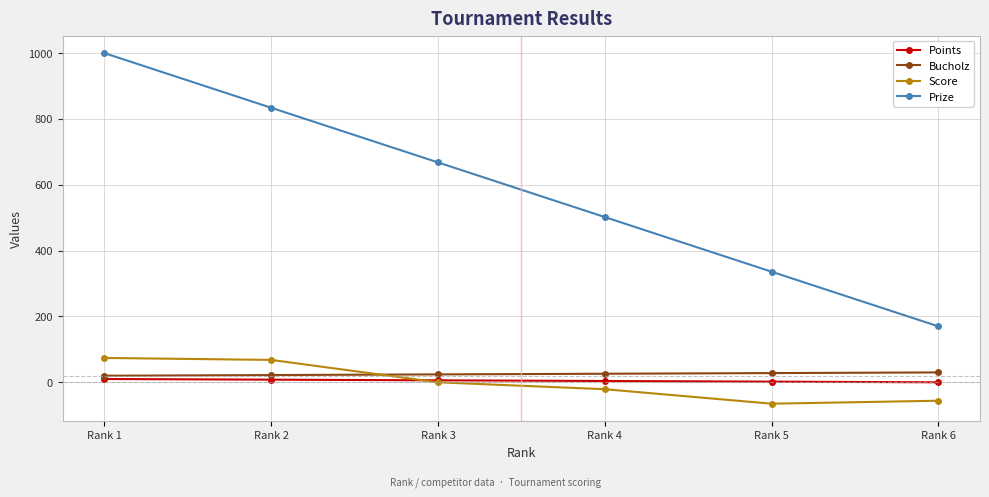

At how many categories does at least one series exceed 592?

3